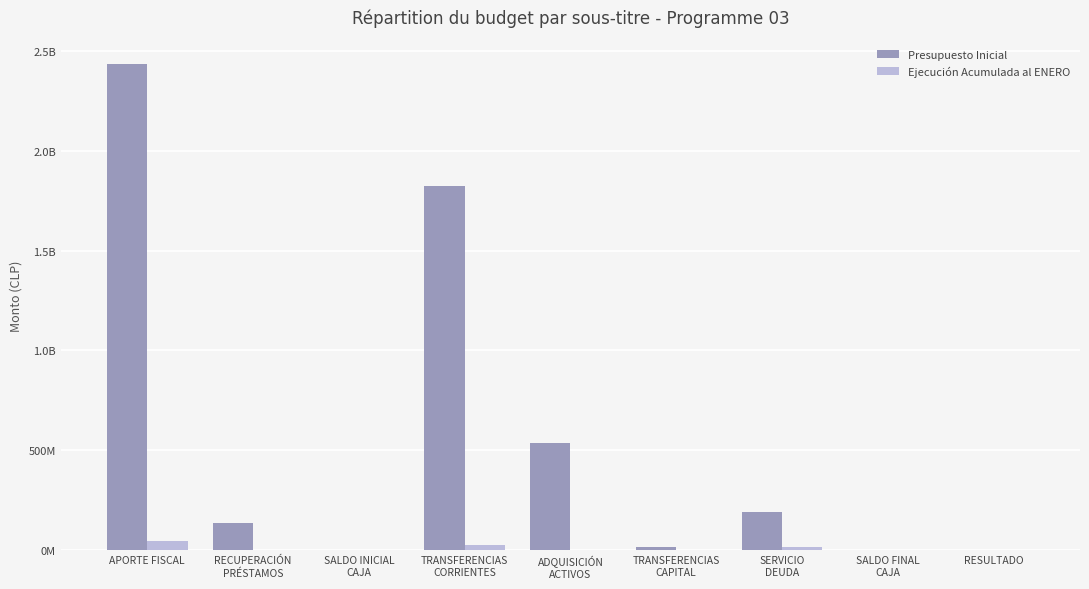

What are all the series names shown in the legend?

Presupuesto Inicial, Ejecución Acumulada al ENERO